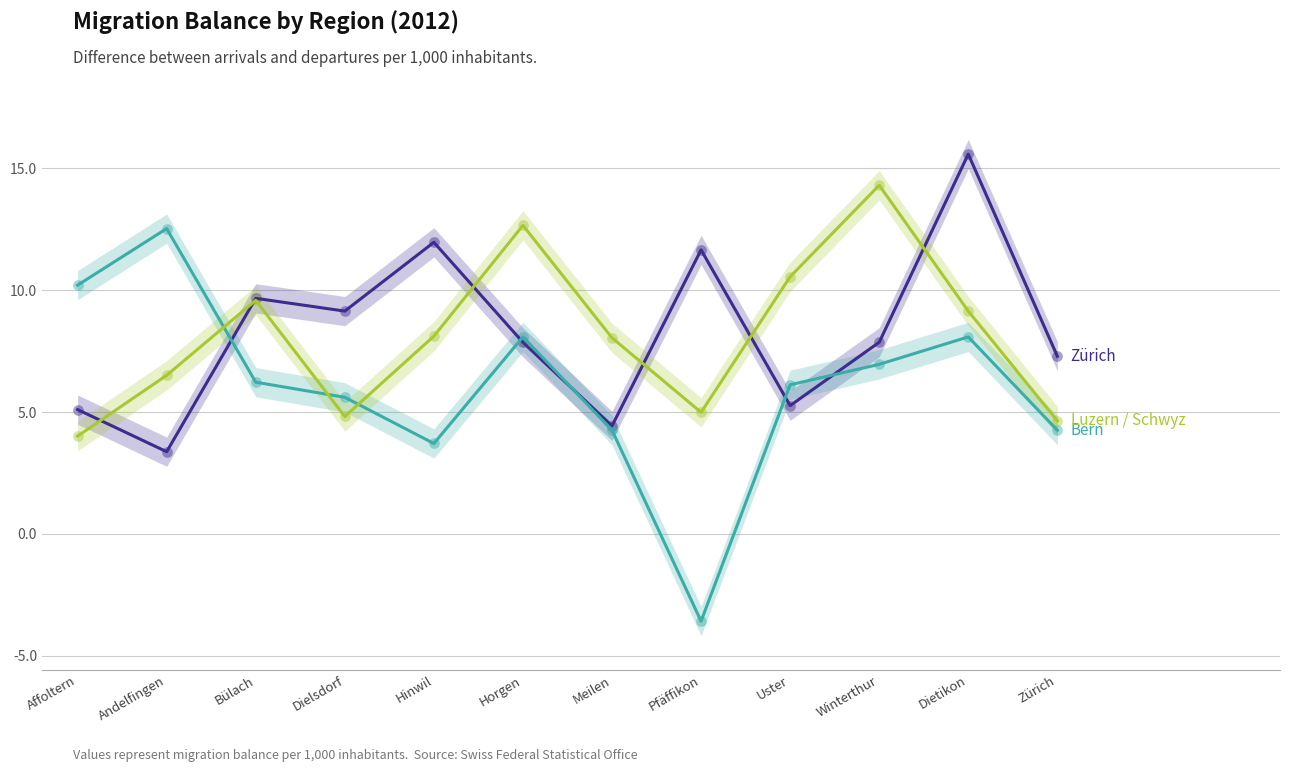

At how many categories does at least one series exceed 8?

11